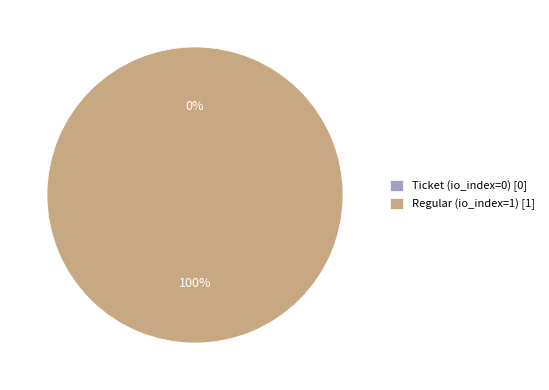

How many slices are in this pie chart?

2